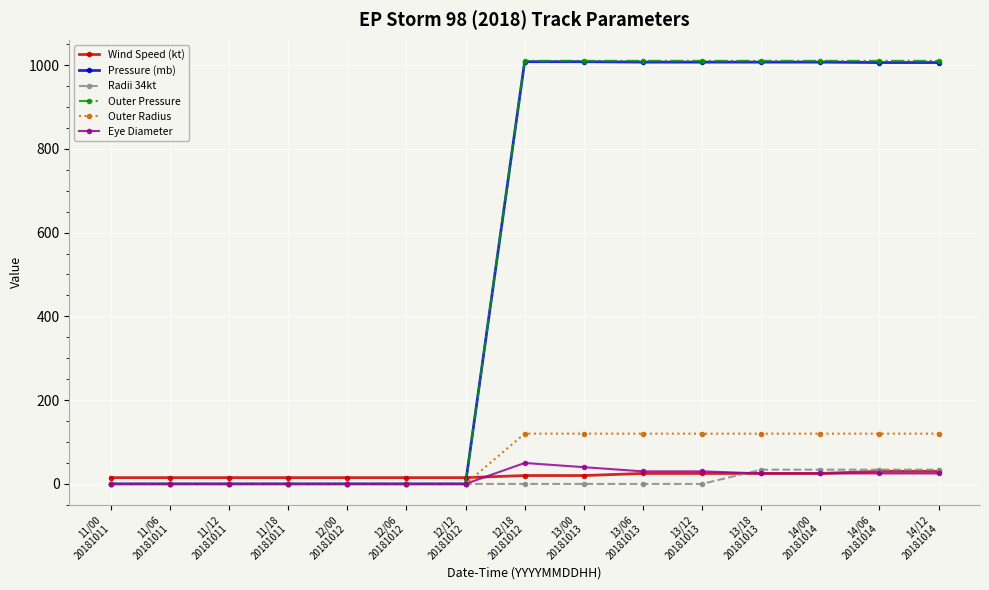

After their last crossing, which series has the higher values: Wind Speed (kt) or Pressure (mb)?

Pressure (mb)